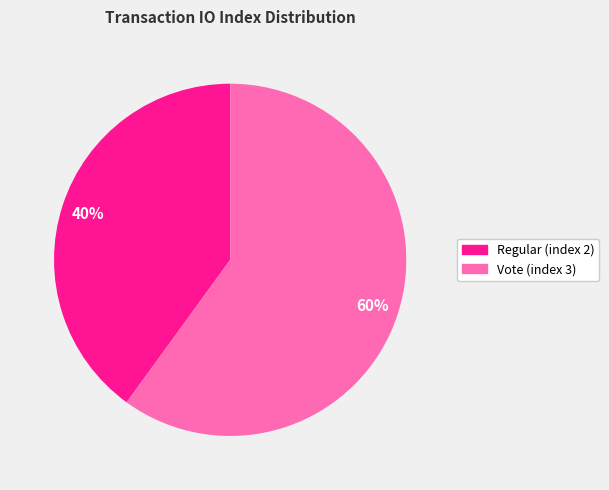

How many segments does this pie chart have?

2